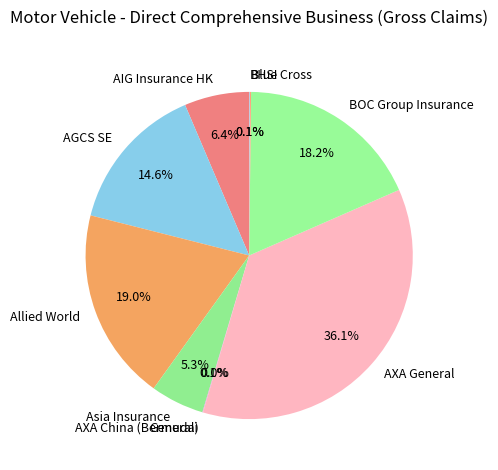

How much of the chart is everything except Allied World?

81.0%